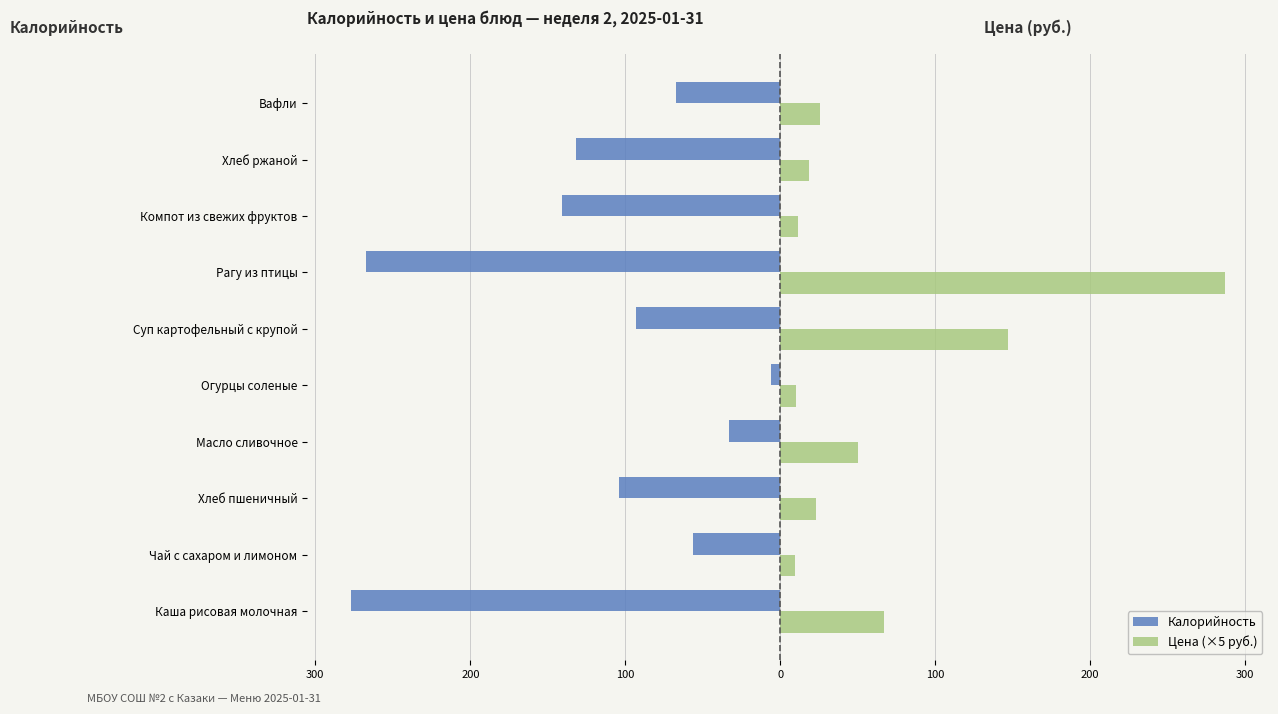

What is the difference between the second highest and minimum values in the Калорийность series?

244.0